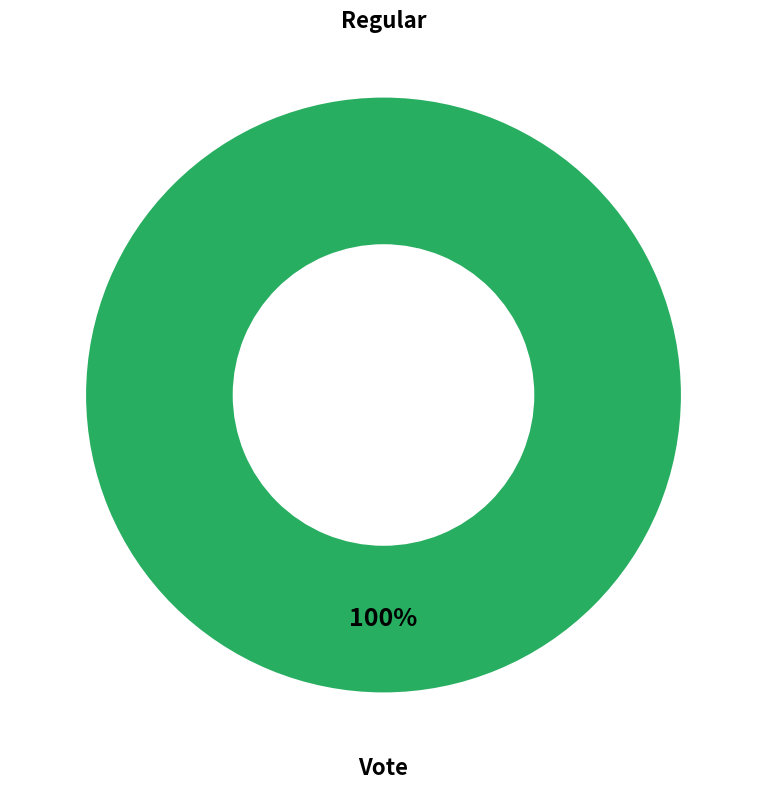

Does Regular account for over 50% of the chart?

No